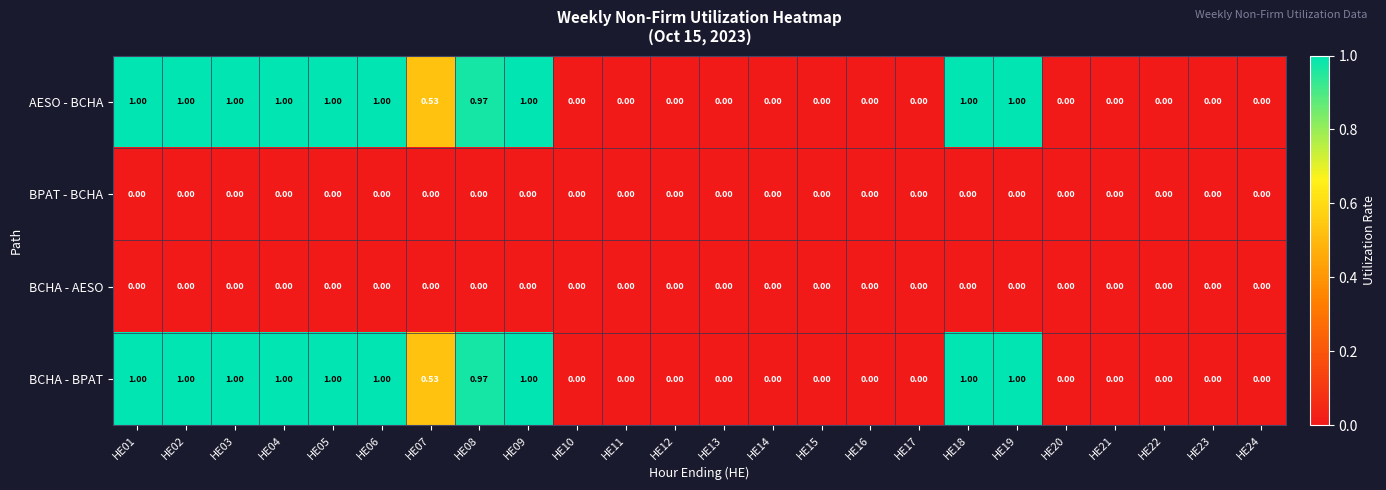

Which series has the widest spread of values?

AESO - BCHA